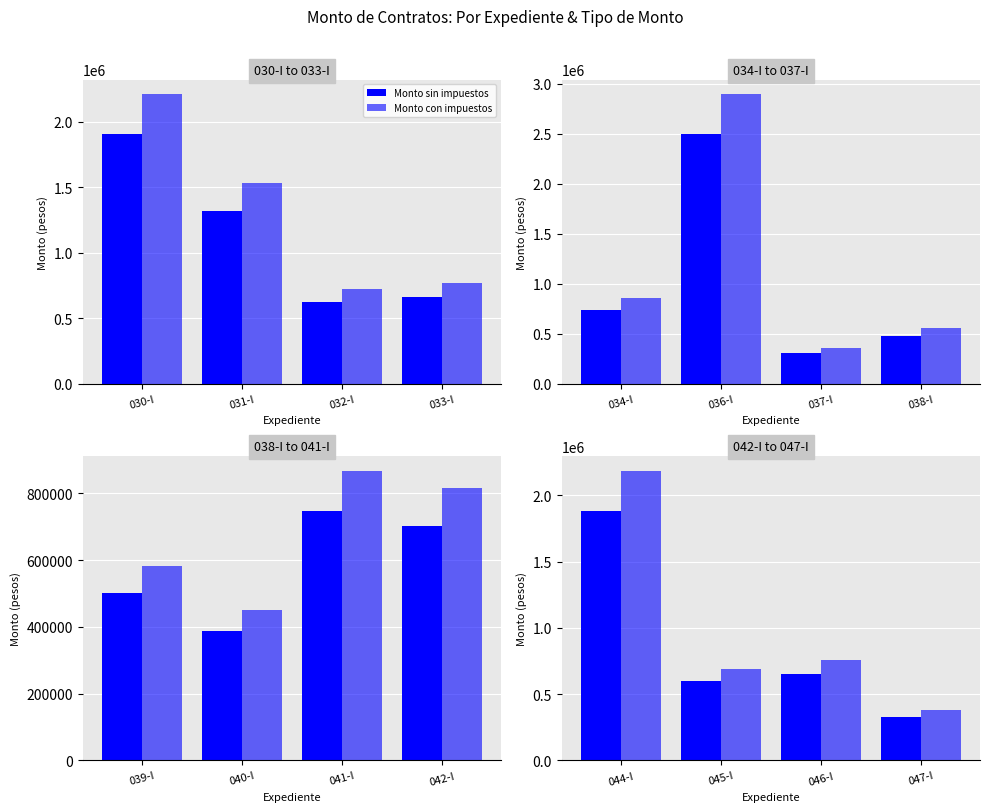

At 046-I, list the series in order from largest to smallest.

Monto con impuestos, Monto sin impuestos